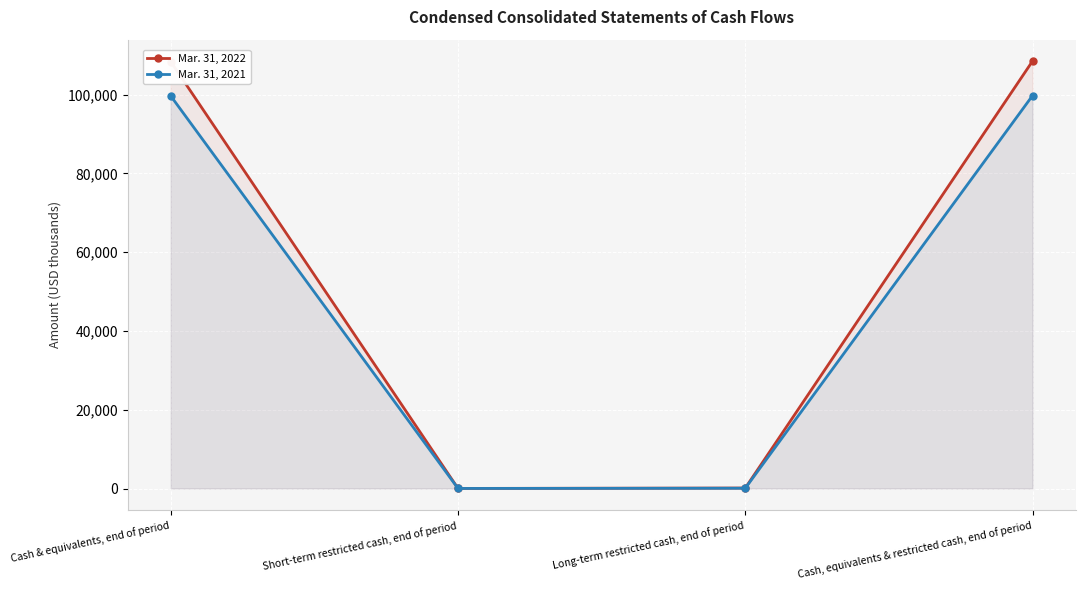

What is the spread (max minus min) of values at Short-term restricted cash, end of period?

4